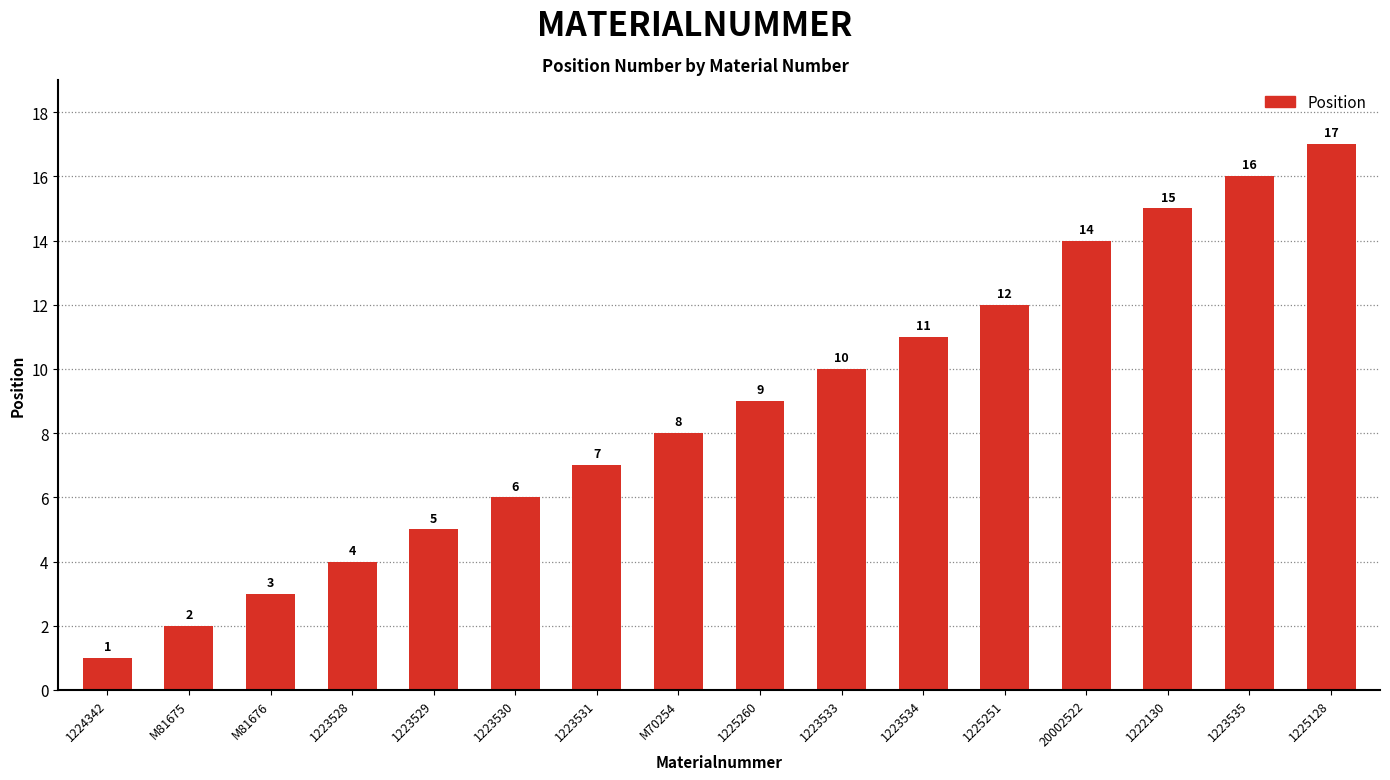

Read the value at 1223534, to the nearest 10.

10